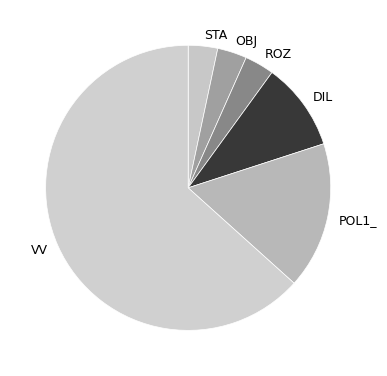

Which category accounts for the majority?

VV